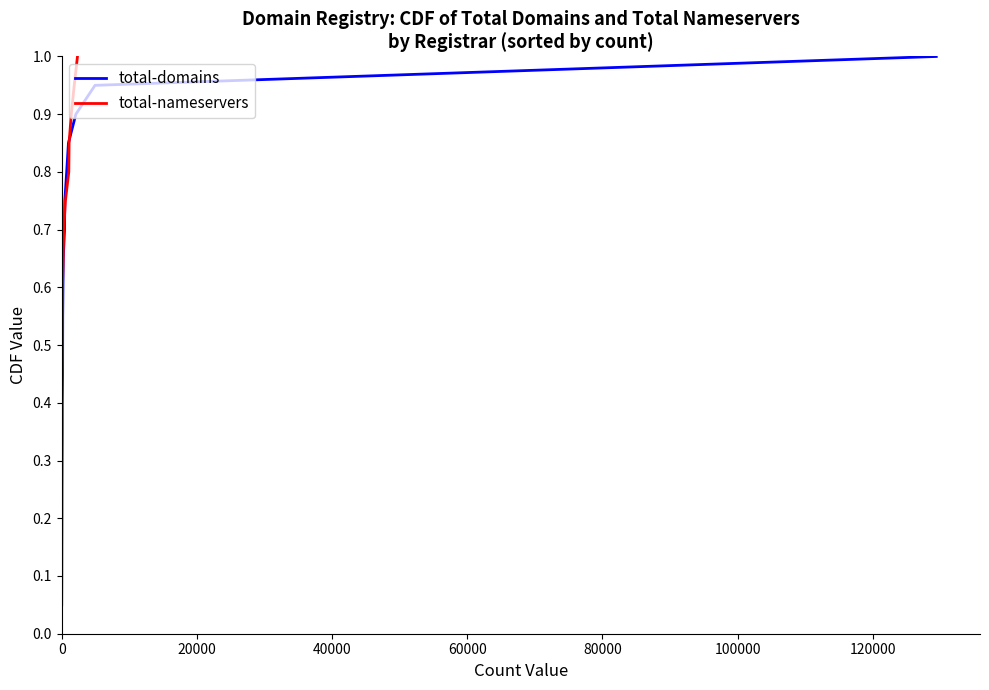

What is the highest value of the total-nameservers series?

1.0